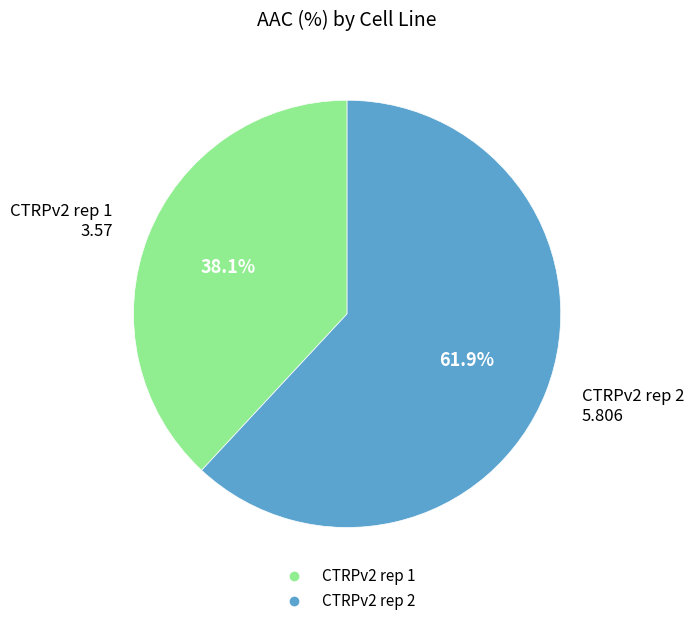

How many slices are in this pie chart?

2